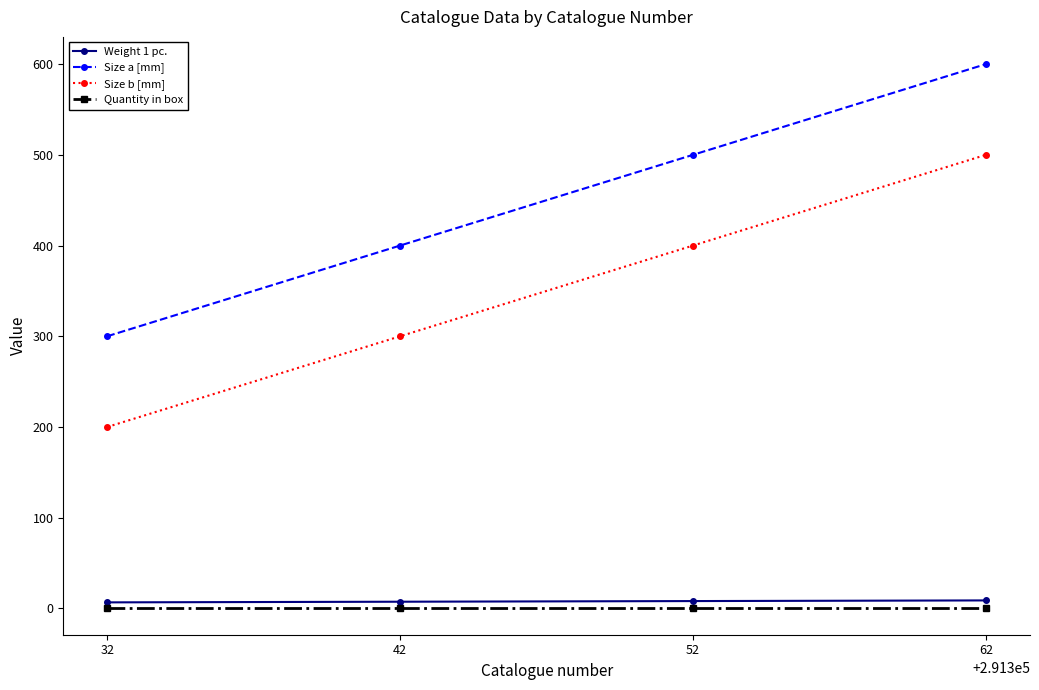

Where is Size a [mm] nearest to the value 450?

42